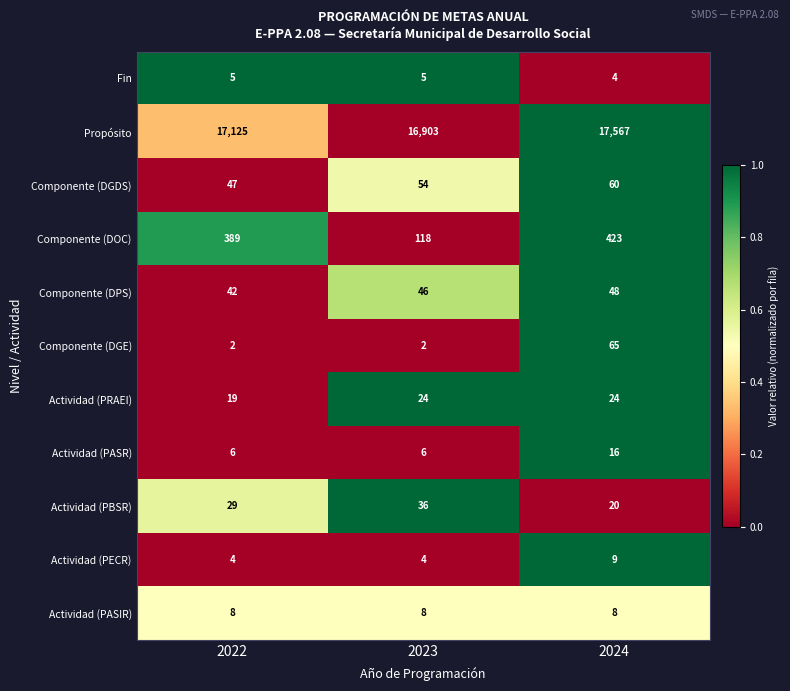

What is the maximum value for Propósito?

17567